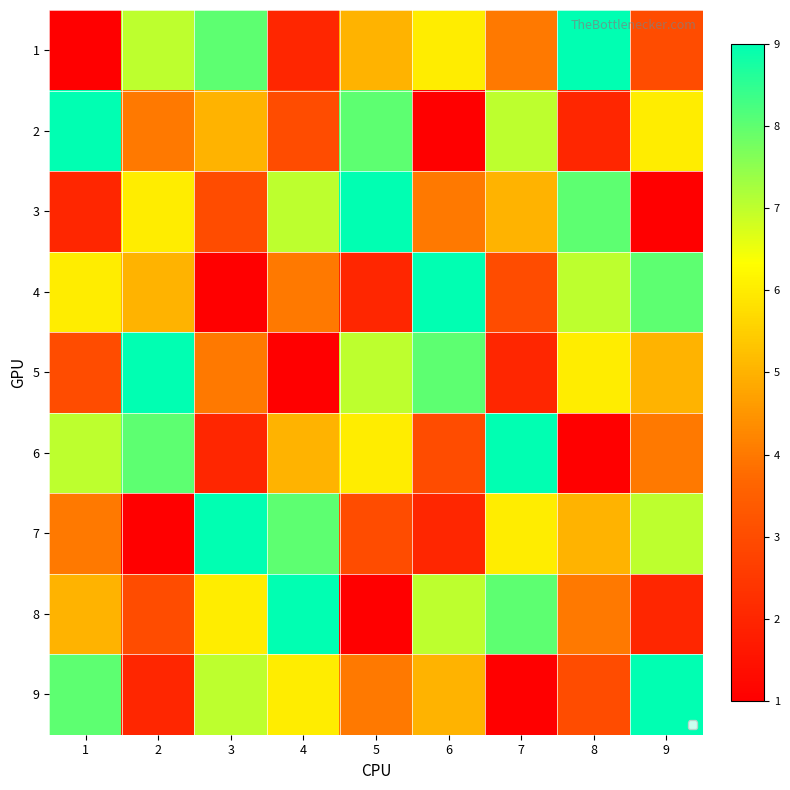

What is the total value across all series at 7?

45